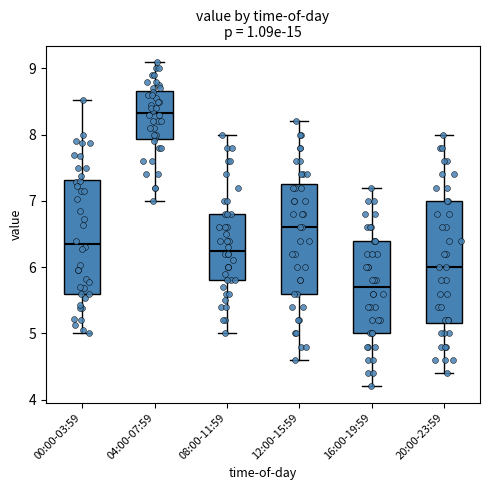

Which box is the tallest, from its lower edge to its upper edge?

20:00-23:59